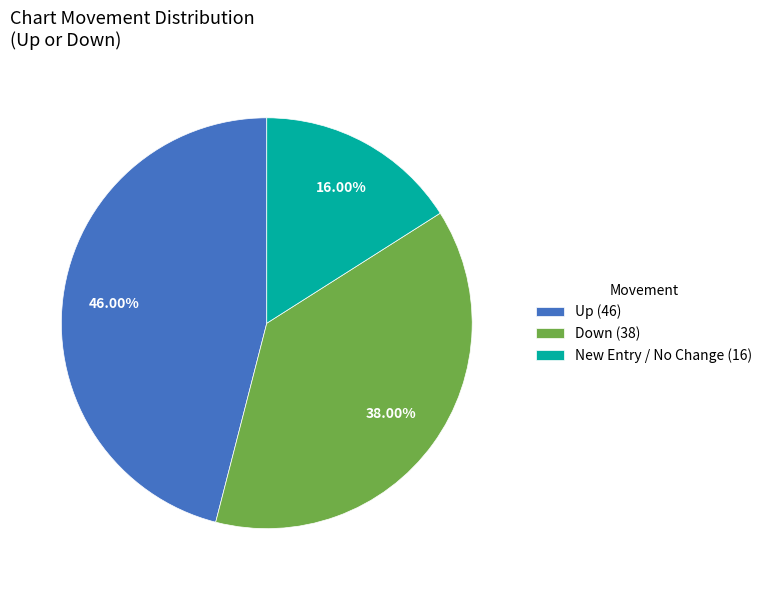

Which category has the smallest portion of the pie?

New Entry / No Change (16)